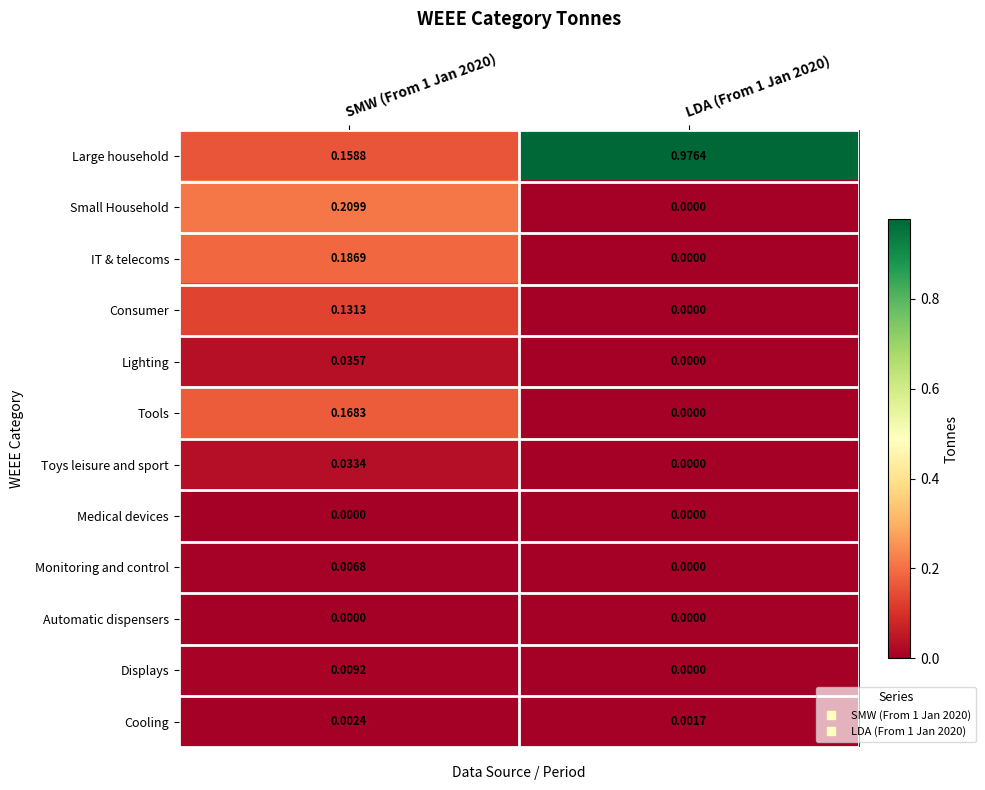

Between SMW (From 1 Jan 2020) and LDA (From 1 Jan 2020), which series saw the biggest shift?

Large household